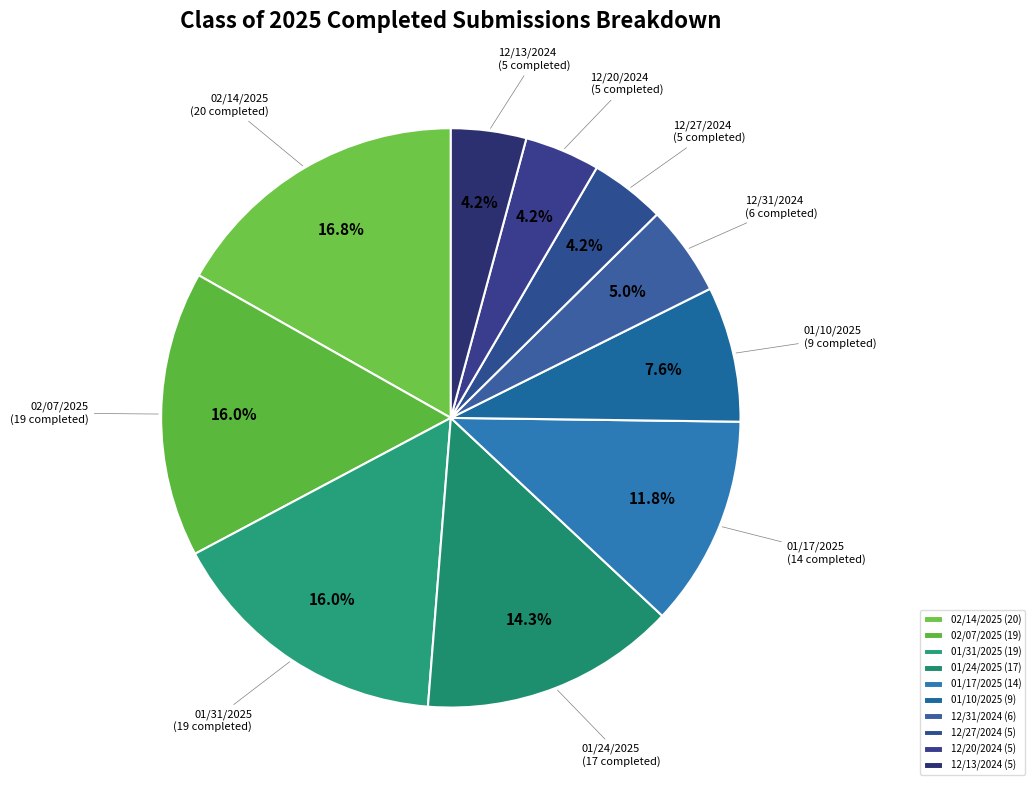

Does 12/20/2024 represent more than half of the total?

No